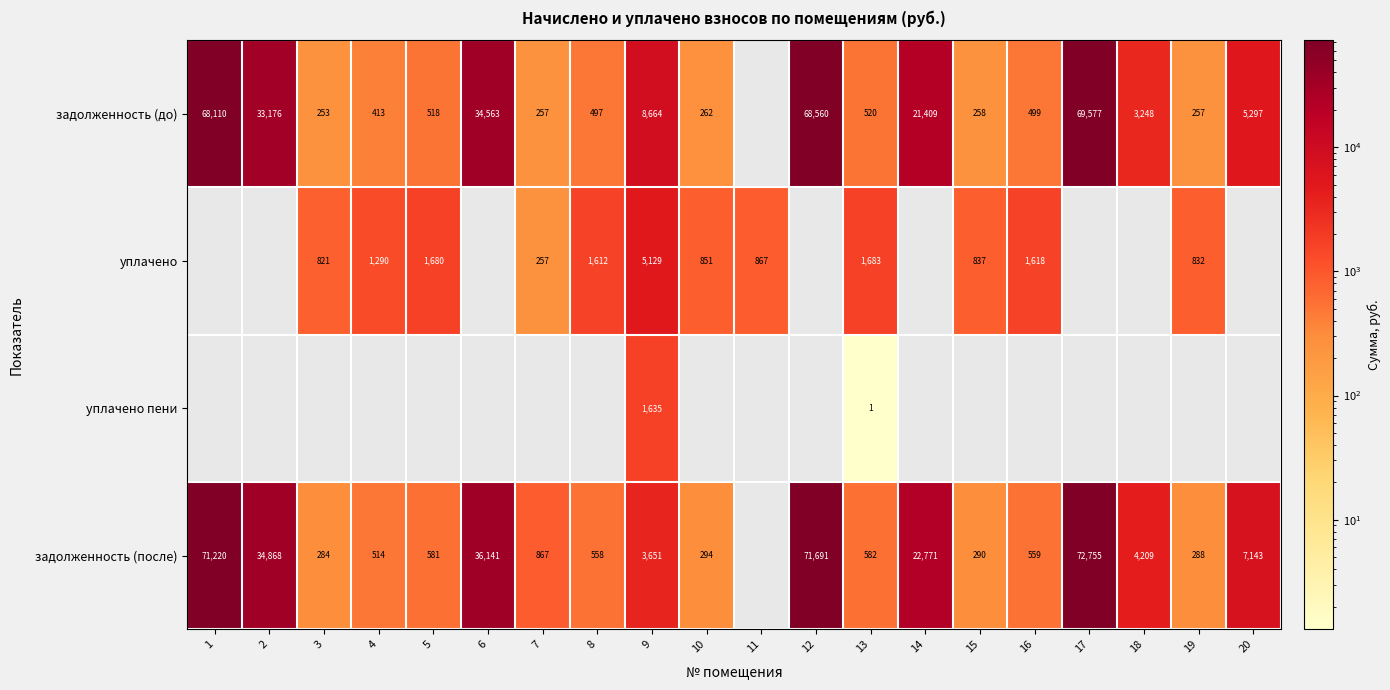

The value of задолженность (после) at 15 is 392.3. True or false?

False